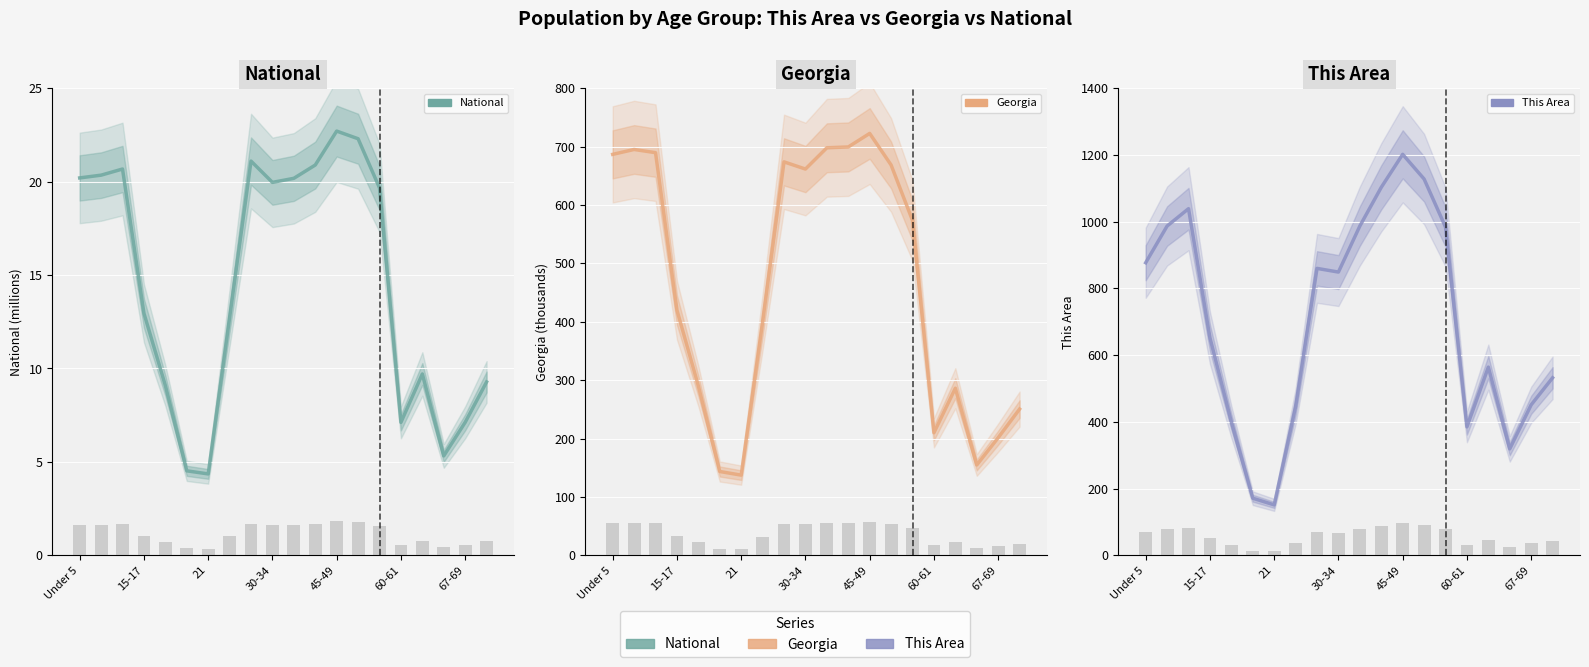

What are all the series names shown in the legend?

National, Georgia, This Area